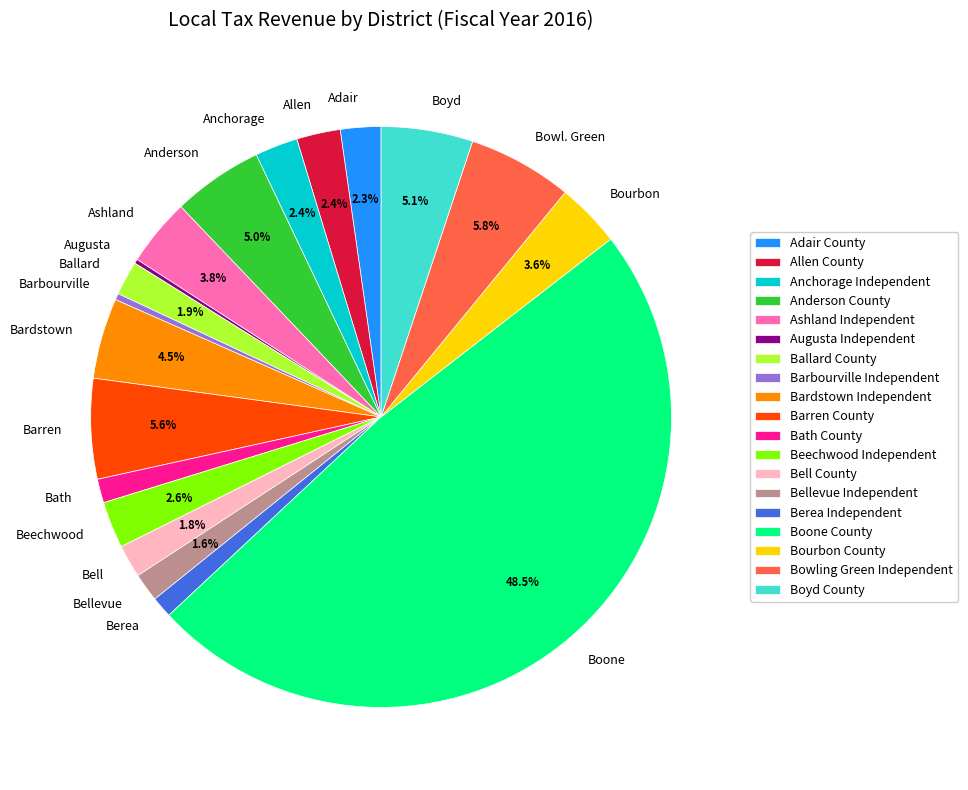

How much of the chart is everything except Bell County?

98.2%